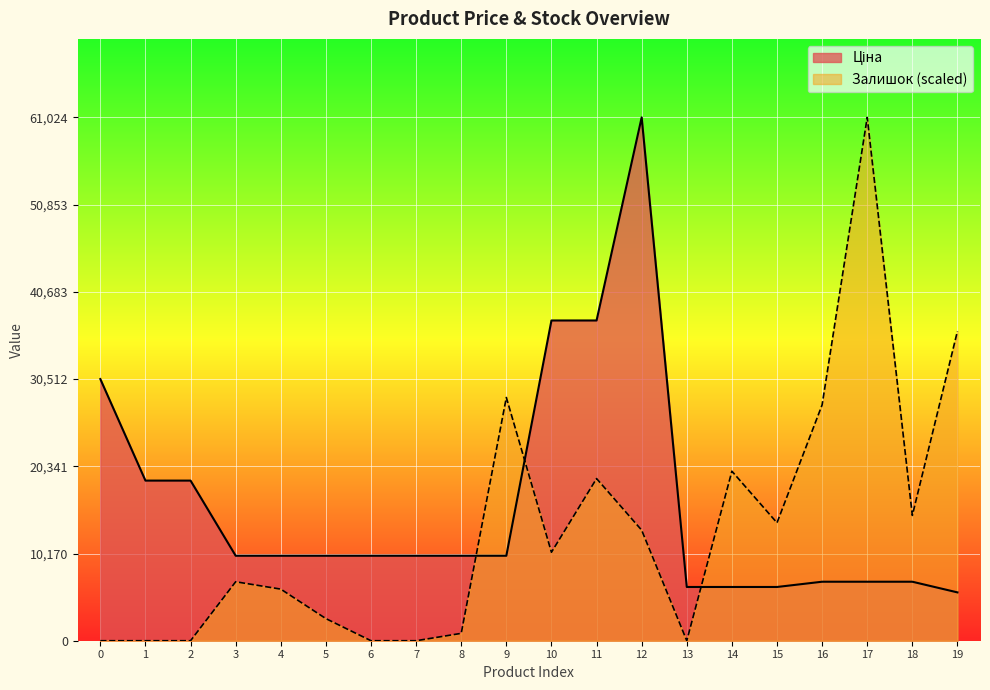

The value of Залишок (scaled) at 5 is 2578.5. True or false?

True